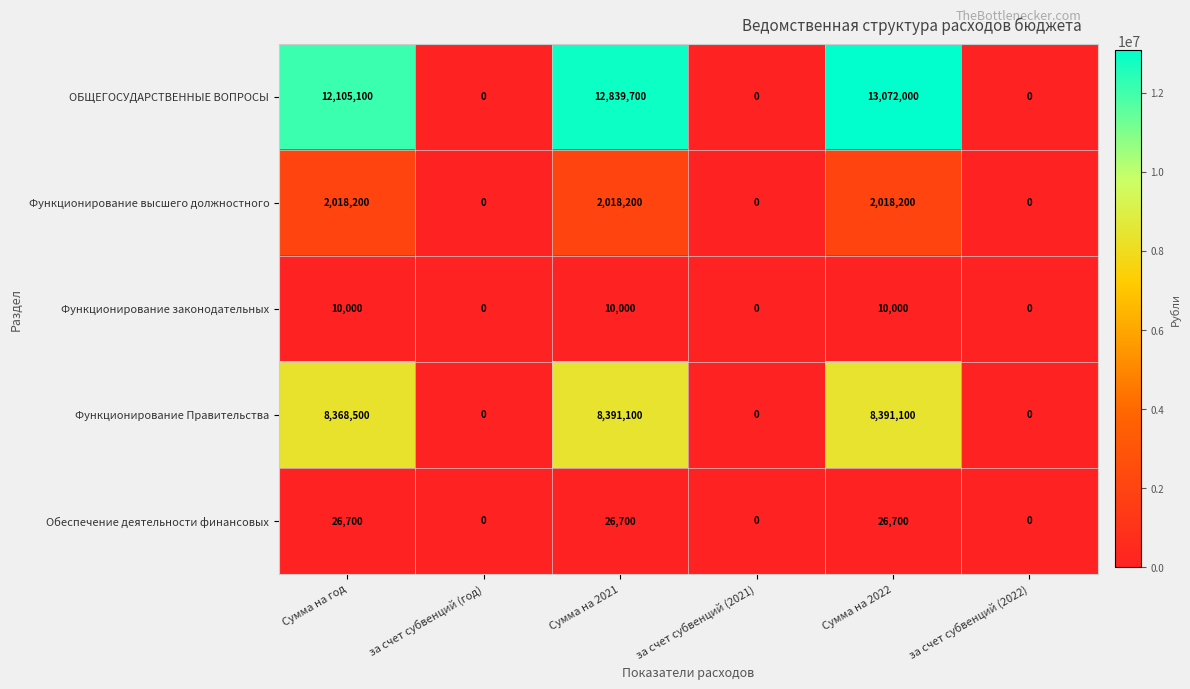

Which series has the largest range (max minus min)?

ОБЩЕГОСУДАРСТВЕННЫЕ ВОПРОСЫ